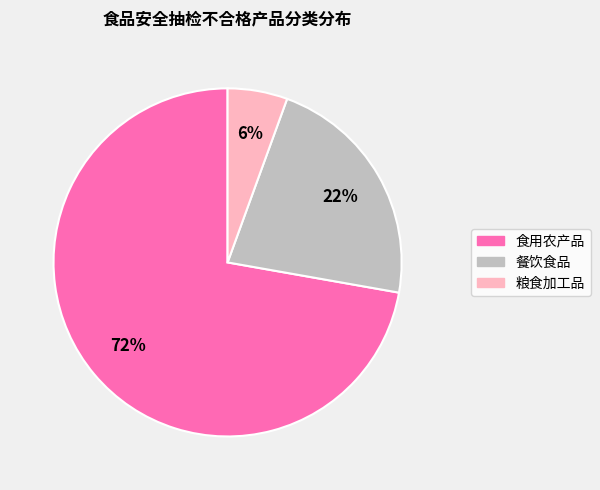

To the nearest percent, what percentage of the pie is 餐饮食品?

22%